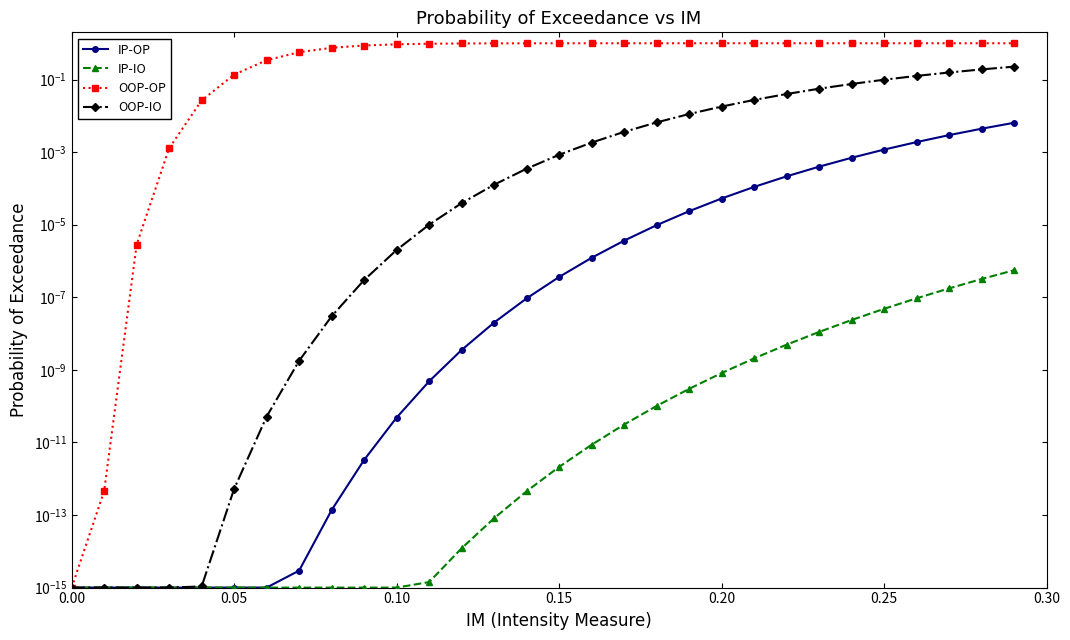

The value of OOP-OP at 0.20 is 1.0. True or false?

True